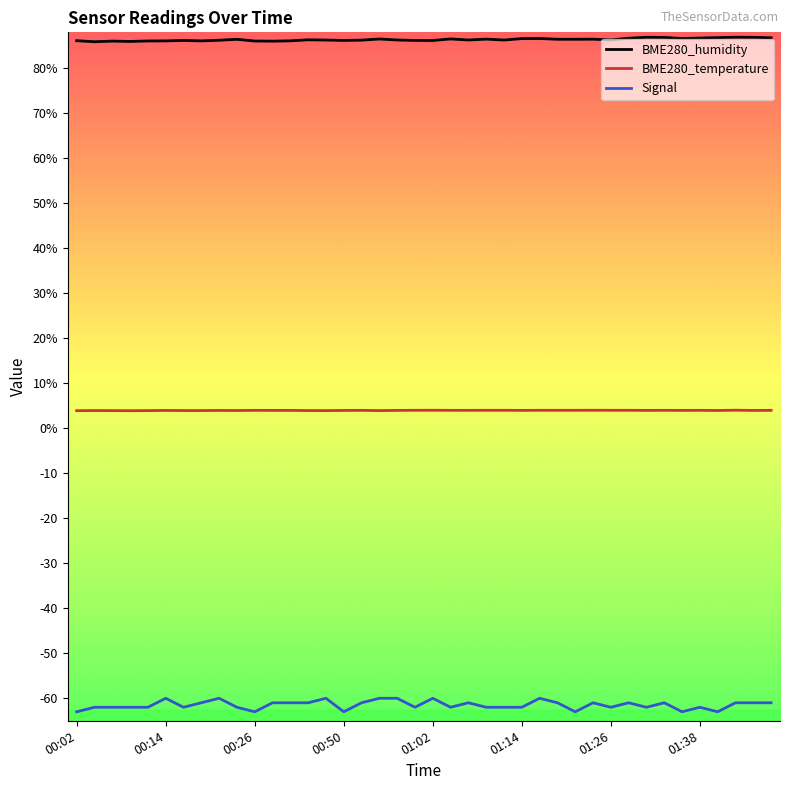

True or false: Signal and BME280_temperature cross at least once.

False